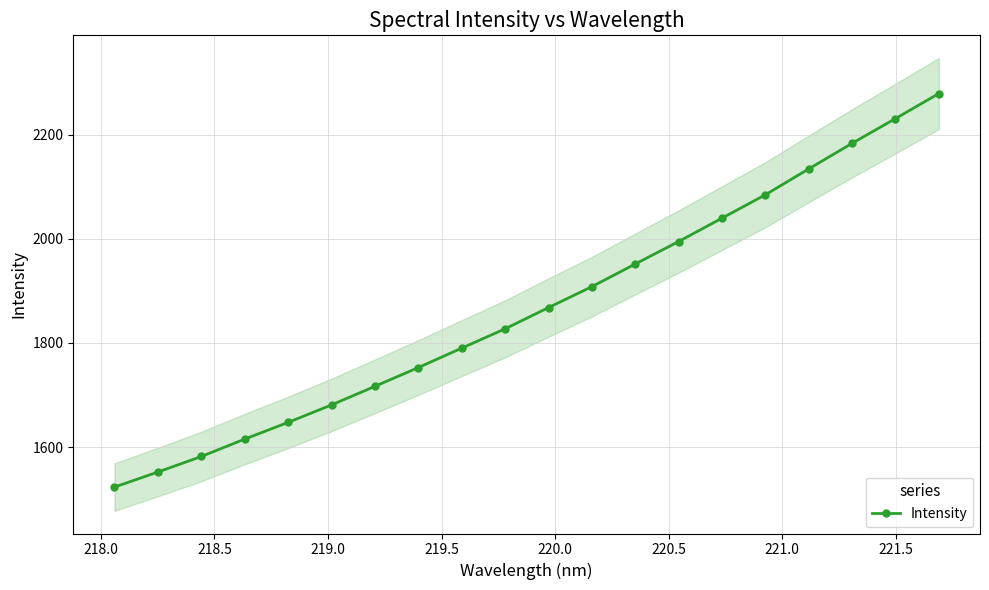

What is the maximum value for Intensity?

2279.1